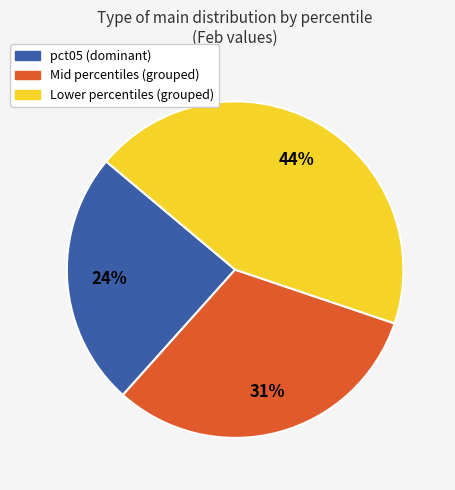

Does any single category account for the majority?

No